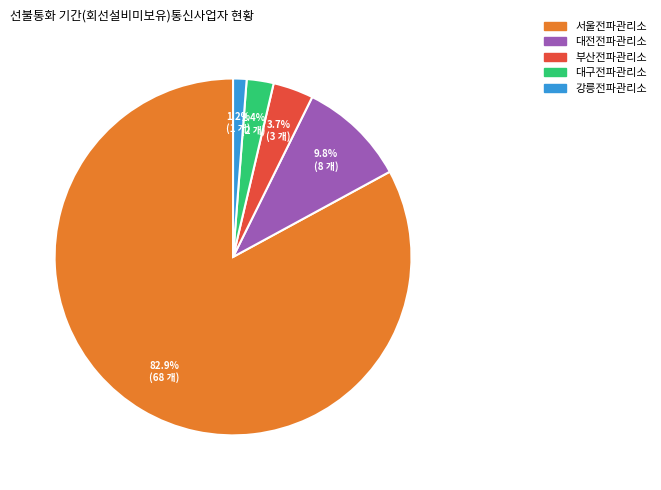

Is it true that 강릉전파관리소 is 11% of the pie?

False